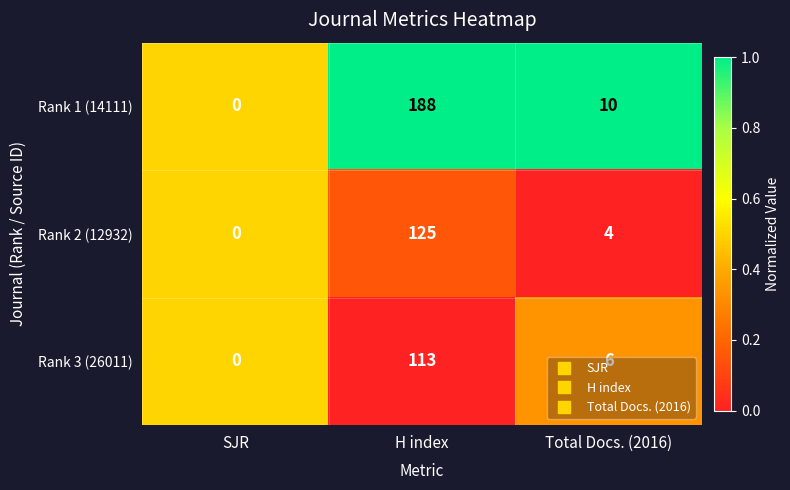

How many distinct data groups are displayed?

3